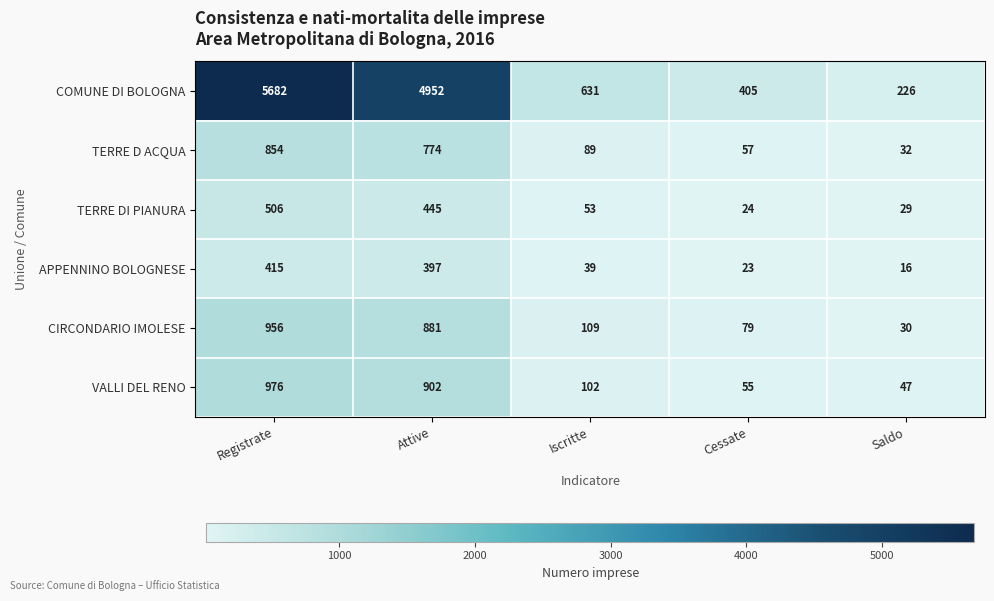

What is the sum of the TERRE DI PIANURA values at Attive and Registrate?

951